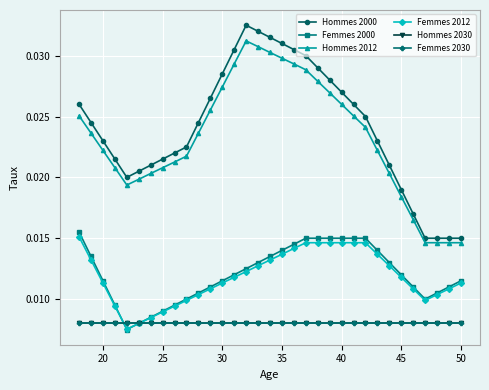

True or false: Femmes 2030 and Hommes 2030 cross at least once.

False